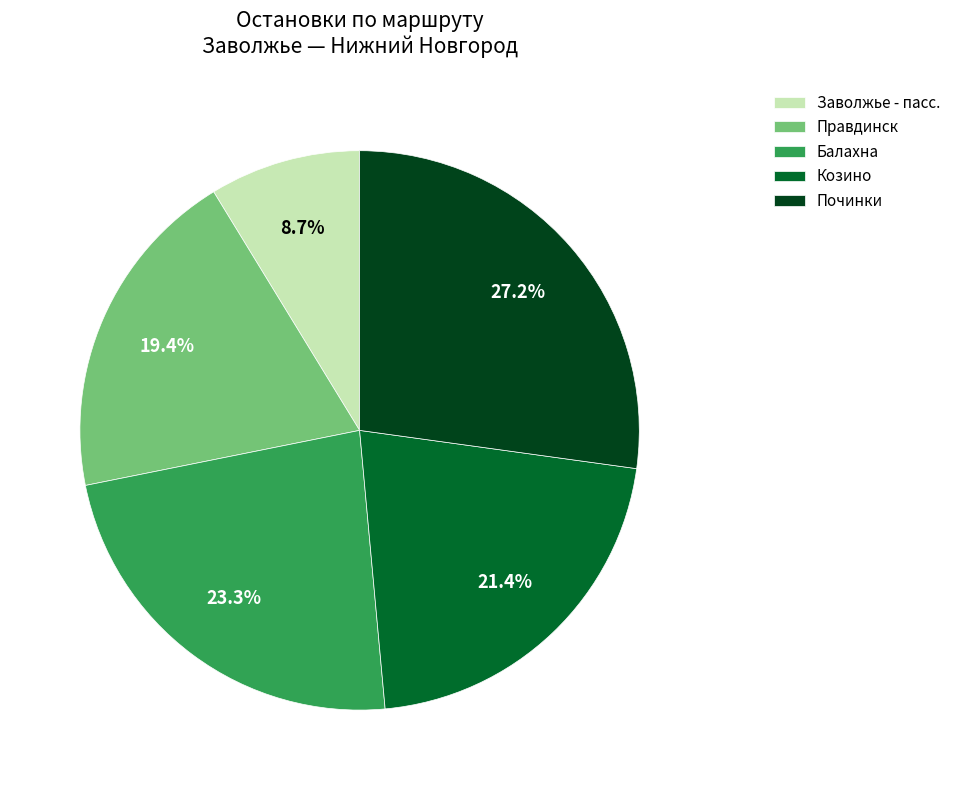

Count the number of slices in the pie.

5